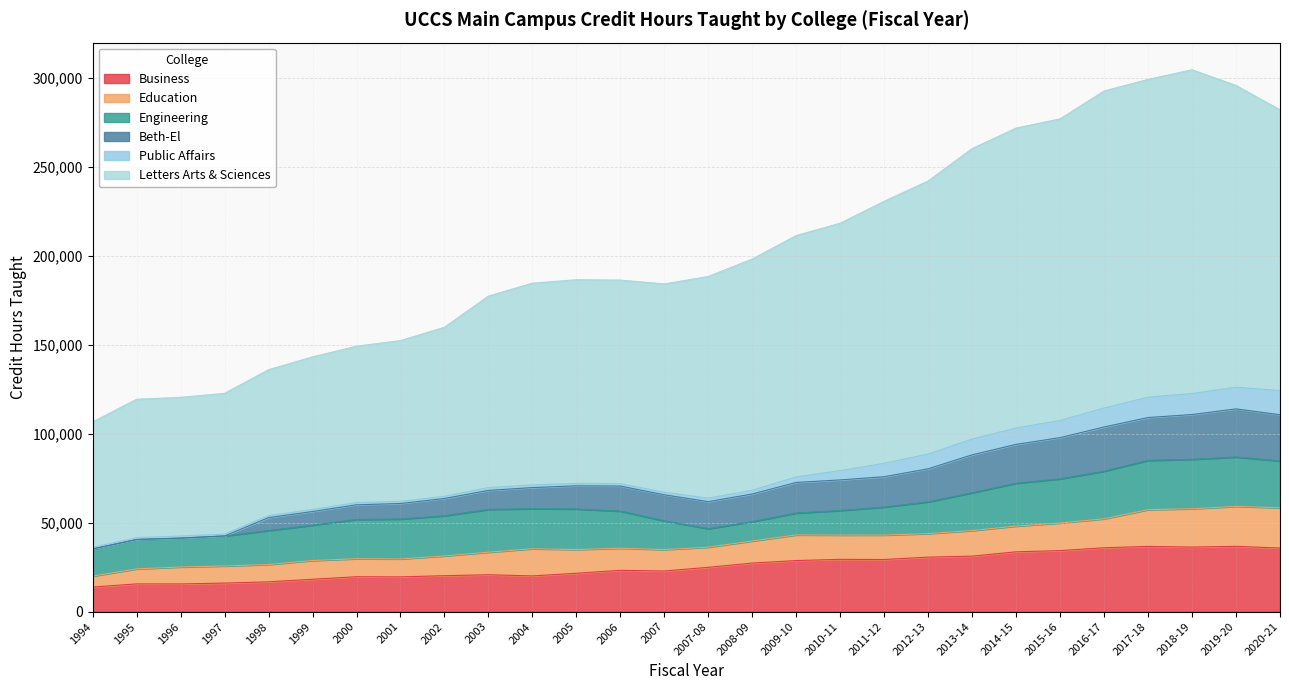

Which series has the largest total across all categories?

Letters Arts & Sciences